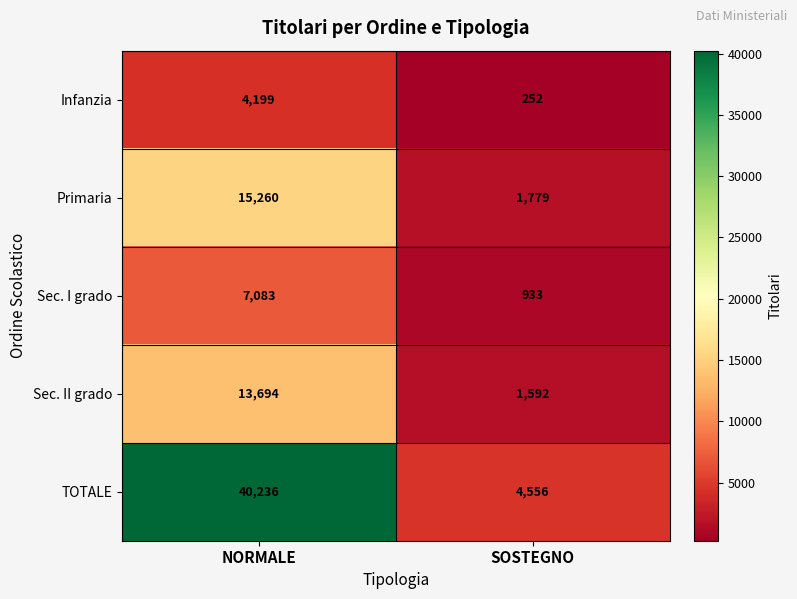

Where is Infanzia nearest to the value 2225?

SOSTEGNO